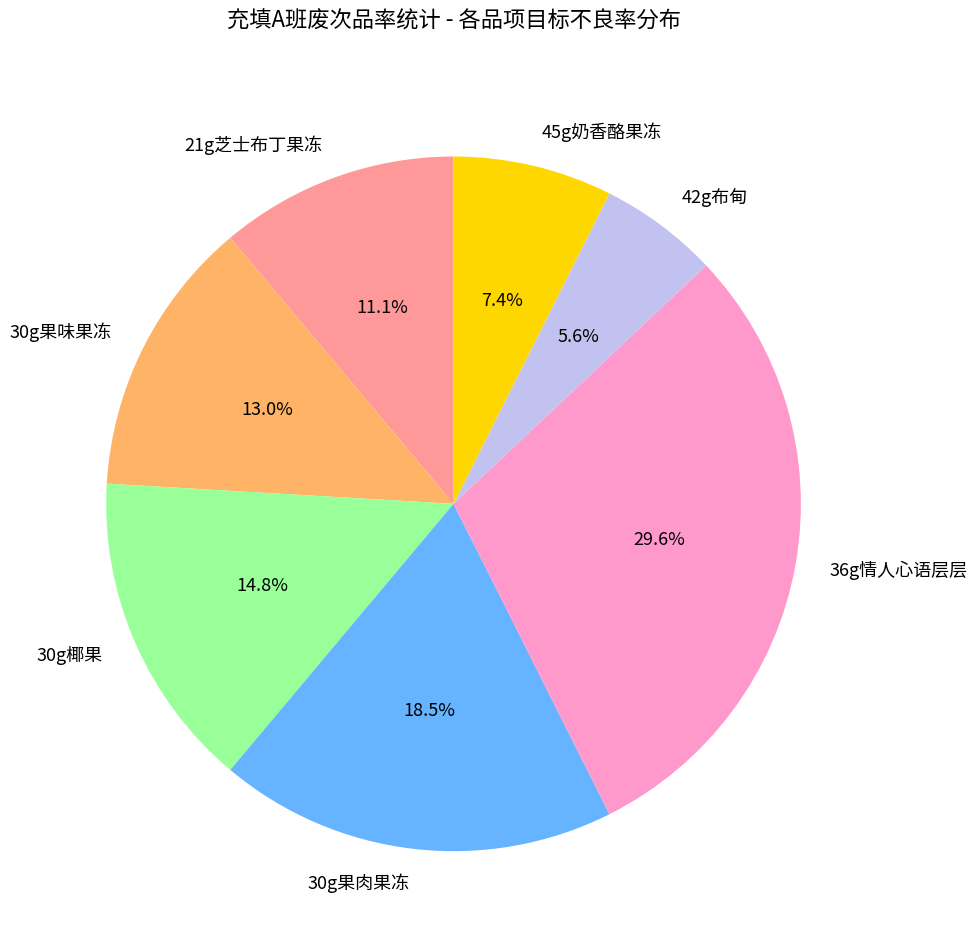

To the nearest percent, what percentage of the pie is 30g椰果?

15%